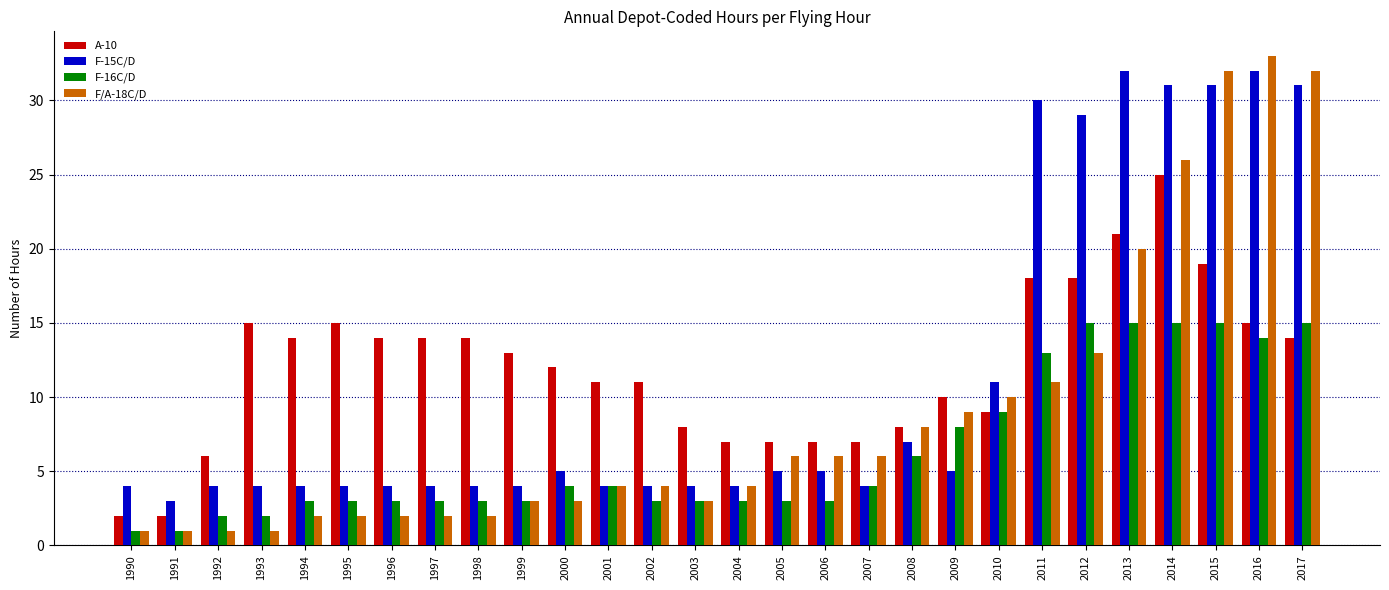

Reading left to right, extract all data points from this chart.

A-10: 1990=2	1991=2	1992=6	1993=15	1994=14	1995=15	1996=14	1997=14	1998=14	1999=13	2000=12	2001=11	2002=11	2003=8	2004=7	2005=7	2006=7	2007=7	2008=8	2009=10	2010=9	2011=18	2012=18	2013=21	2014=25	2015=19	2016=15	2017=14
F-15C/D: 1990=4	1991=3	1992=4	1993=4	1994=4	1995=4	1996=4	1997=4	1998=4	1999=4	2000=5	2001=4	2002=4	2003=4	2004=4	2005=5	2006=5	2007=4	2008=7	2009=5	2010=11	2011=30	2012=29	2013=32	2014=31	2015=31	2016=32	2017=31
F-16C/D: 1990=1	1991=1	1992=2	1993=2	1994=3	1995=3	1996=3	1997=3	1998=3	1999=3	2000=4	2001=4	2002=3	2003=3	2004=3	2005=3	2006=3	2007=4	2008=6	2009=8	2010=9	2011=13	2012=15	2013=15	2014=15	2015=15	2016=14	2017=15
F/A-18C/D: 1990=1	1991=1	1992=1	1993=1	1994=2	1995=2	1996=2	1997=2	1998=2	1999=3	2000=3	2001=4	2002=4	2003=3	2004=4	2005=6	2006=6	2007=6	2008=8	2009=9	2010=10	2011=11	2012=13	2013=20	2014=26	2015=32	2016=33	2017=32